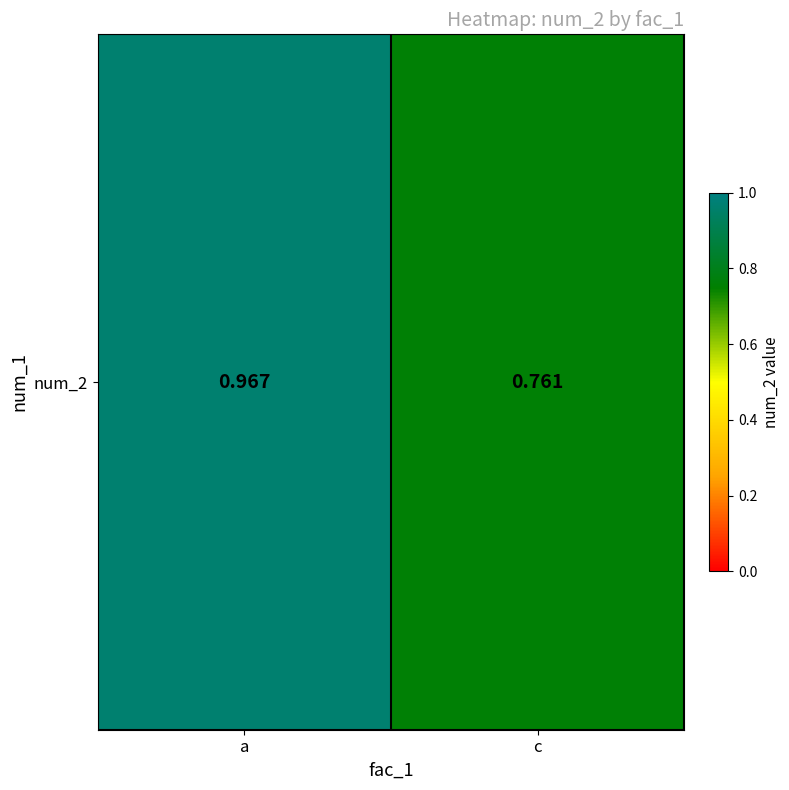

The value at a is 1.5. True or false?

False